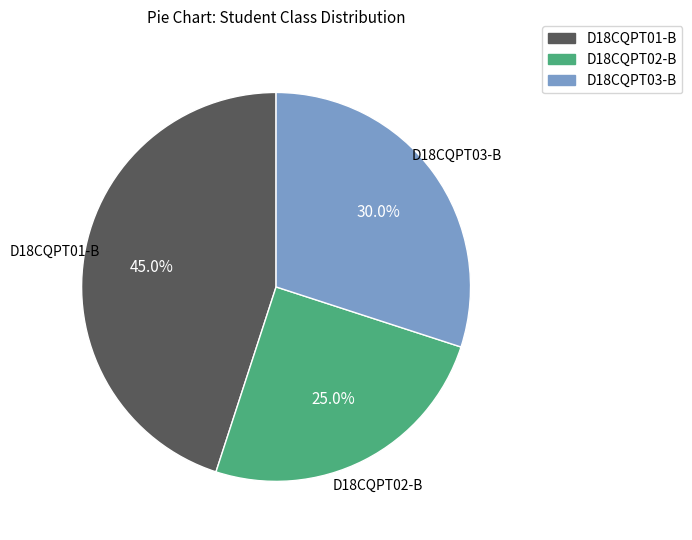

What is the ratio of the value at D18CQPT02-B to the value at D18CQPT01-B?

0.6